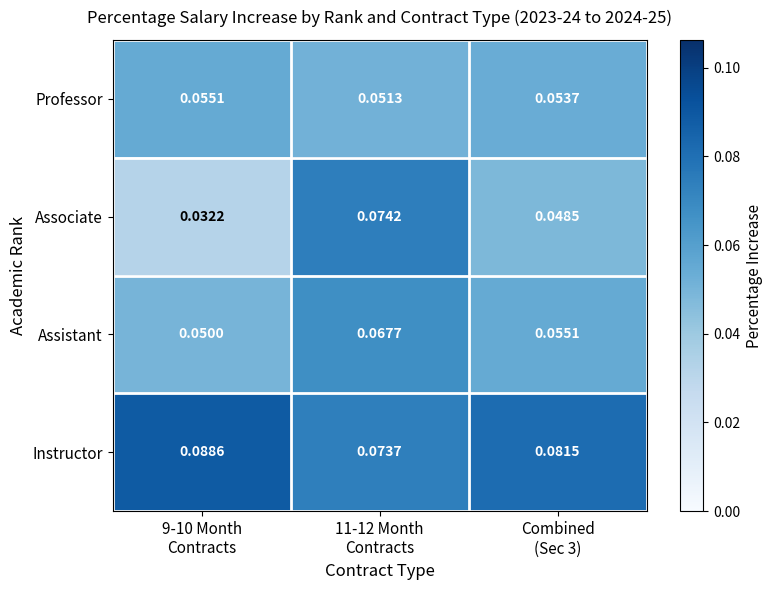

At which category is the sum across all series the highest?

11-12 Month
Contracts